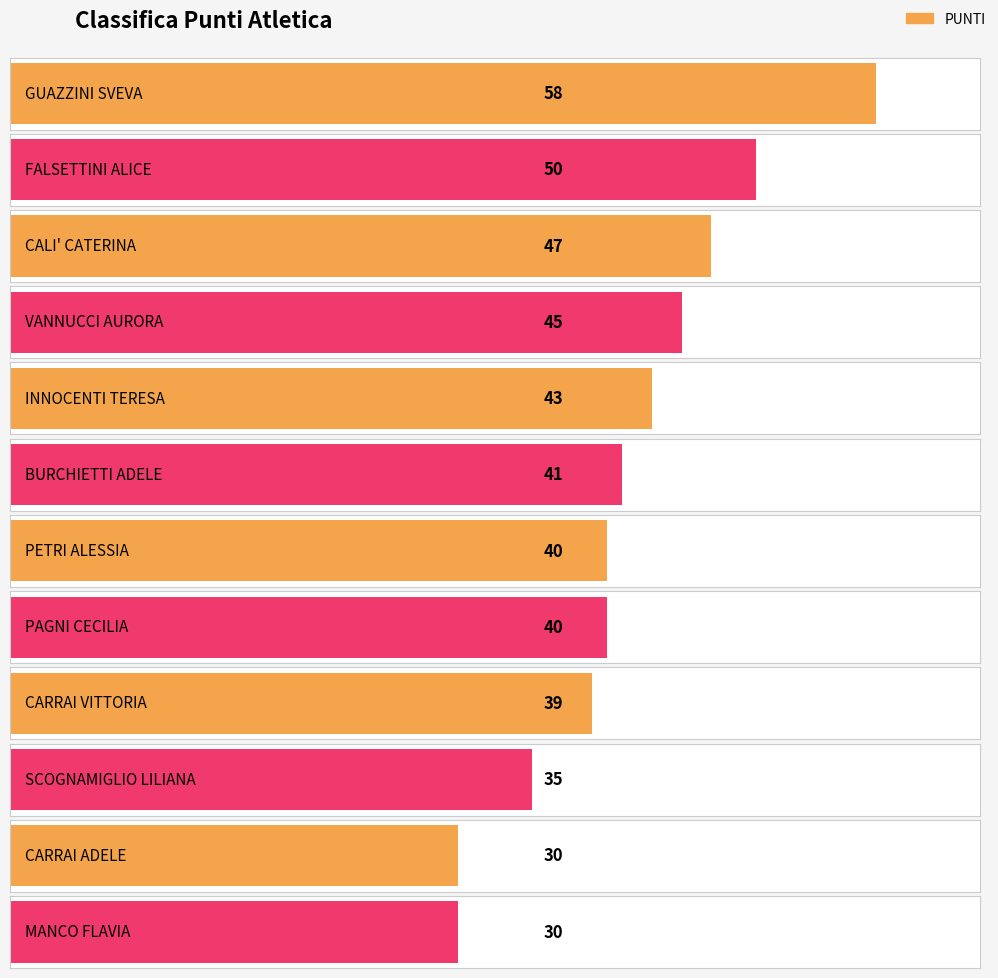

Reading left to right, what are all the values shown in this chart?

GUAZZINI SVEVA=58	FALSETTINI ALICE=50	CALI' CATERINA=47	VANNUCCI AURORA=45	INNOCENTI TERESA=43	BURCHIETTI ADELE=41	PETRI ALESSIA=40	PAGNI CECILIA=40	CARRAI VITTORIA=39	SCOGNAMIGLIO LILIANA=35	CARRAI ADELE=30	MANCO FLAVIA=30